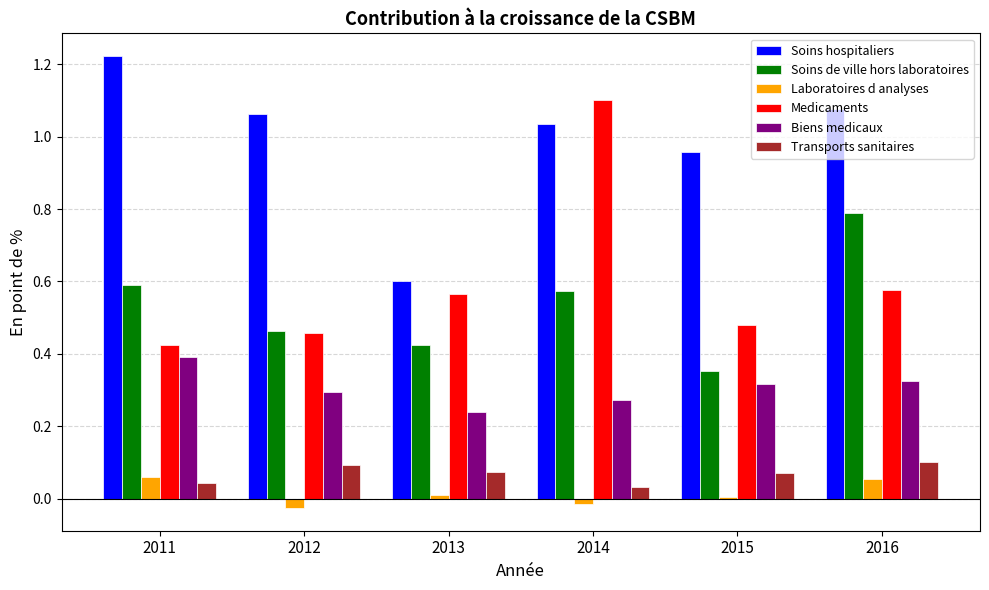

Between 2011 and 2015, which series saw the biggest shift?

Soins hospitaliers